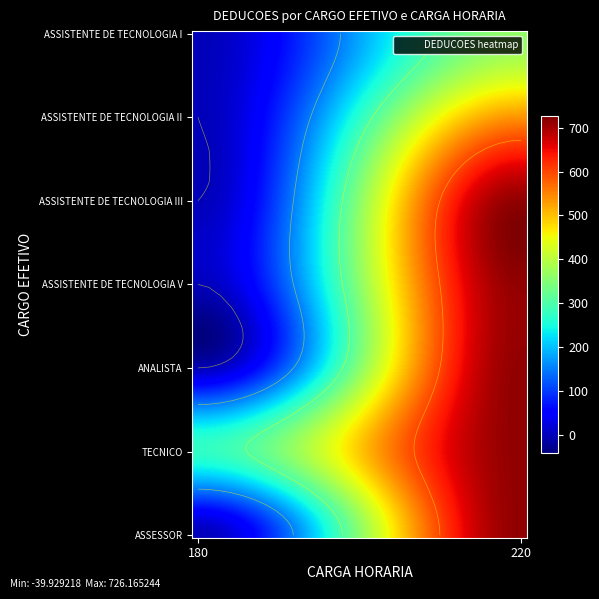

The value of ASSISTENTE DE TECNOLOGIA I at 180 is 0.0. True or false?

True